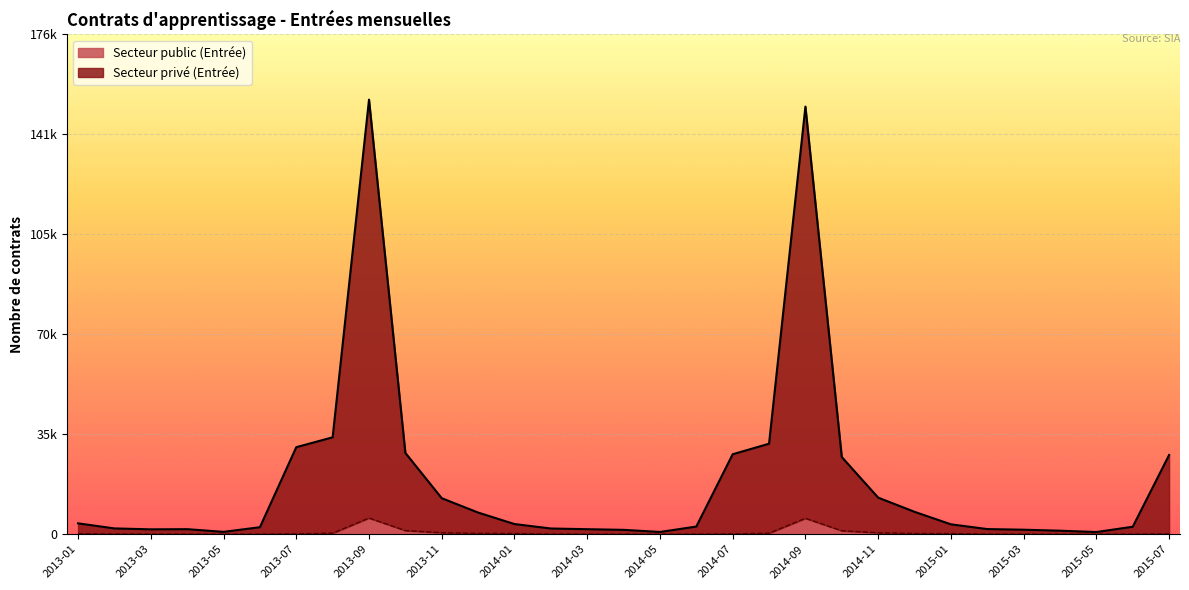

List the series in order of their peak value, highest first.

Secteur privé (Entrée), Secteur public (Entrée)